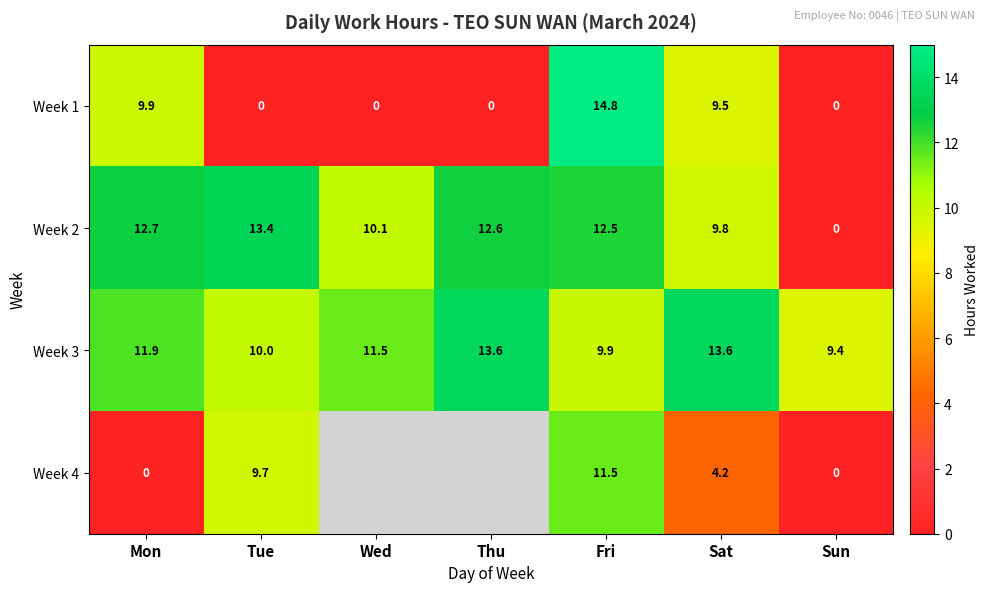

What is the difference between the highest and lowest values at Tue?

13.4